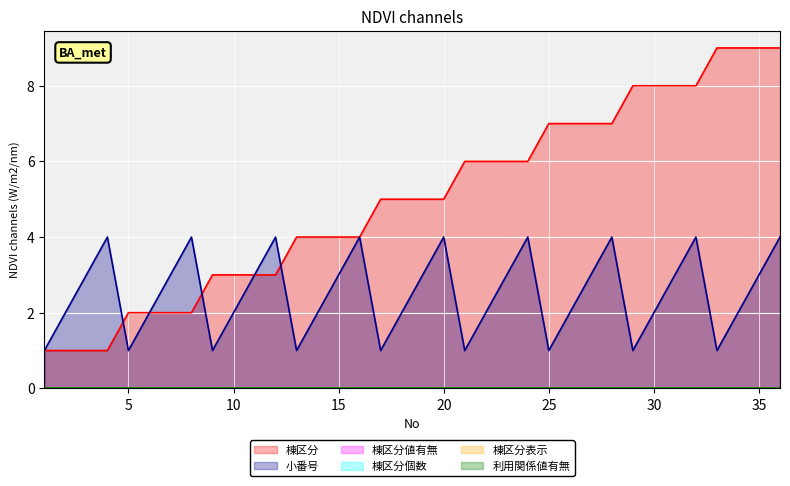

Rank the categories by 棟区分個数 value from lowest to highest.

1, 2, 3, 4, 5, 6, 7, 8, 9, 10, 11, 12, 13, 14, 15, 16, 17, 18, 19, 20, 21, 22, 23, 24, 25, 26, 27, 28, 29, 30, 31, 32, 33, 34, 35, 36